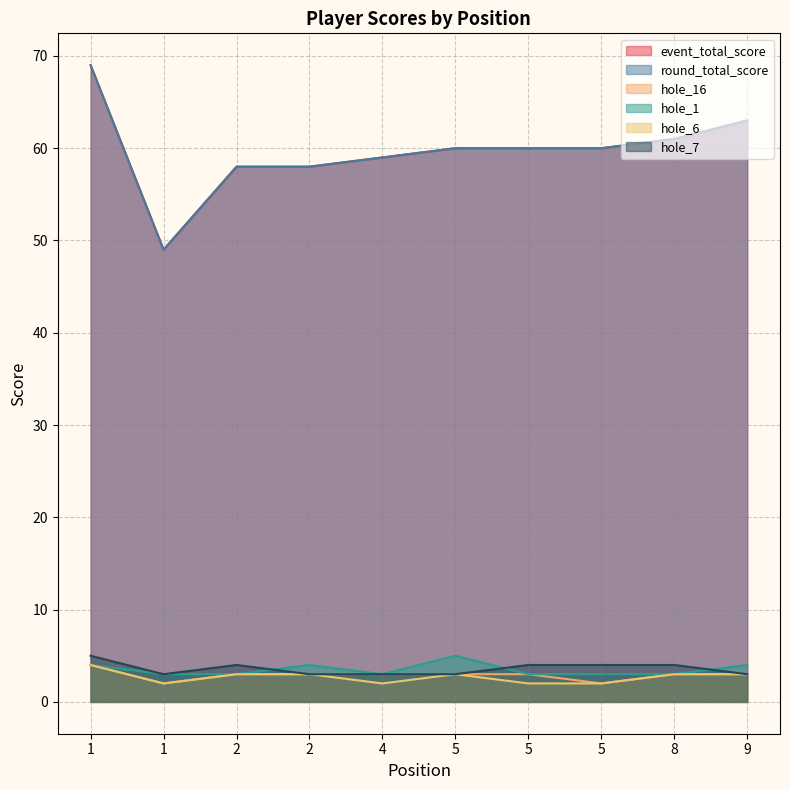

True or false: hole_7 has a value of 7 at 5.

False